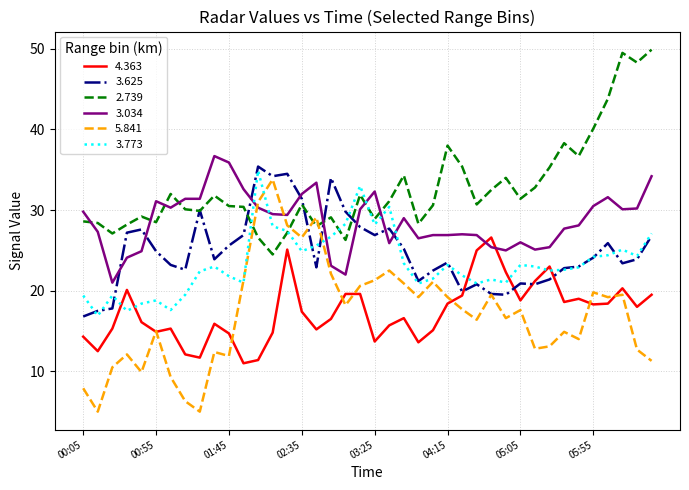

Does the chart have visible grid lines?

Yes